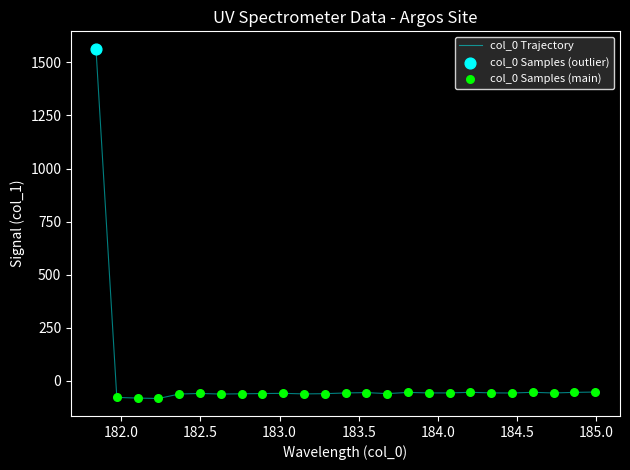

What is the smallest value displayed?

-84.3